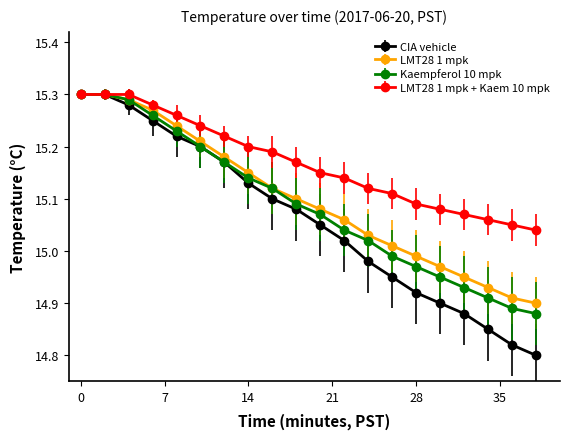

How many lines are shown in the chart?

4